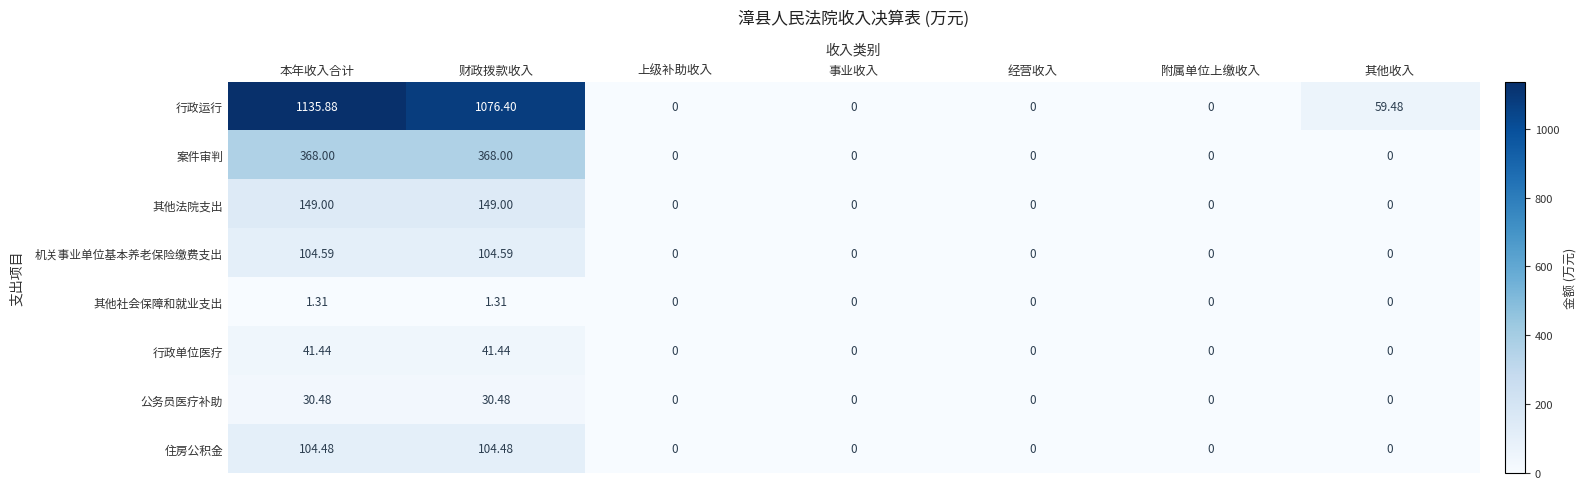

What is the spread (max minus min) of values at 本年收入合计?

1134.6